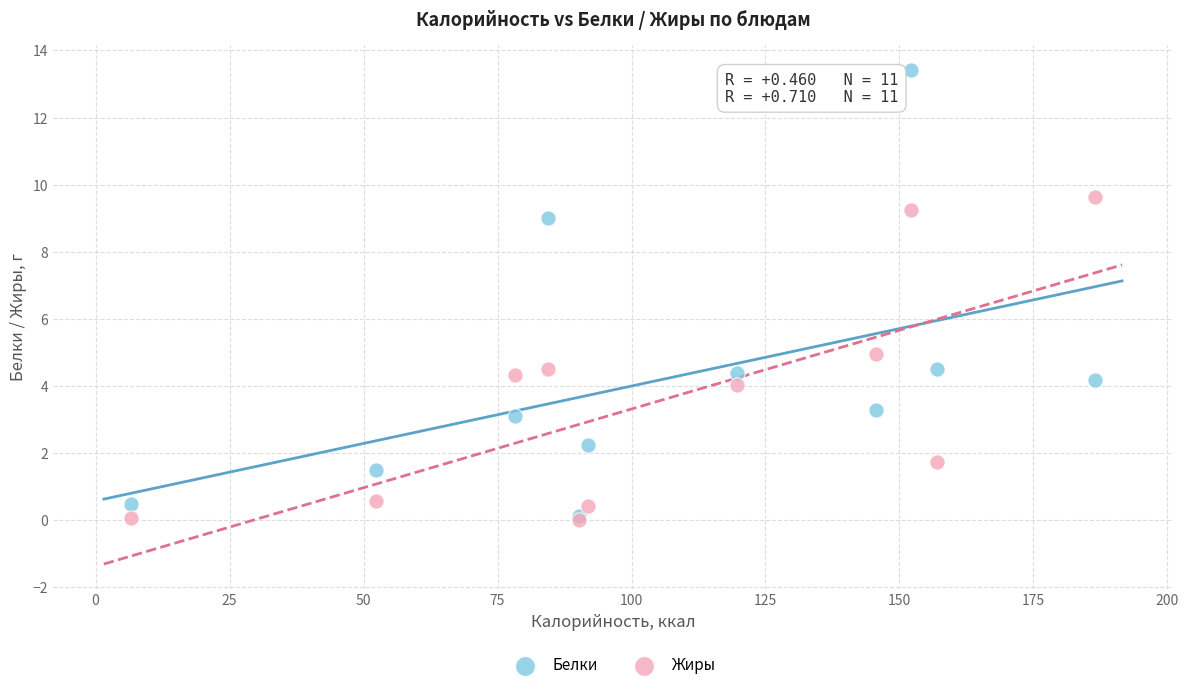

In the Белки series, what Y value is closest to 6?

4.5